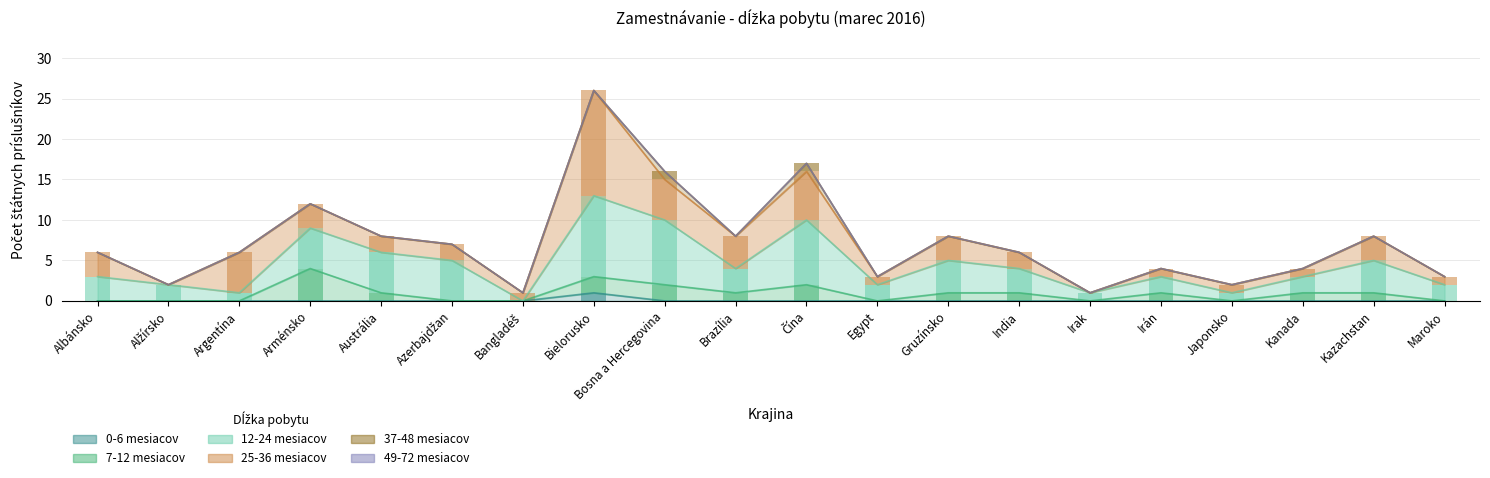

Which category has the lowest value across all series?

Albánsko